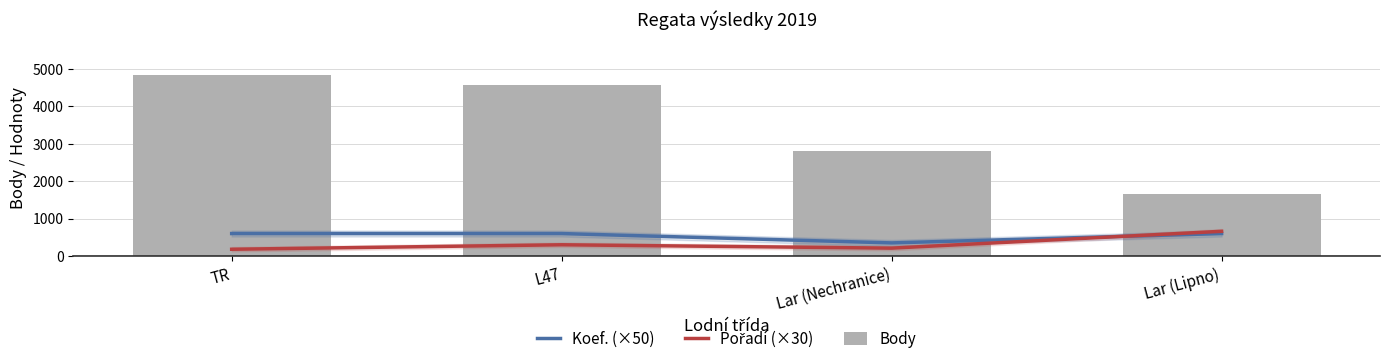

What is the difference between the maximum and minimum values in the Pořadí (×30) series?

480